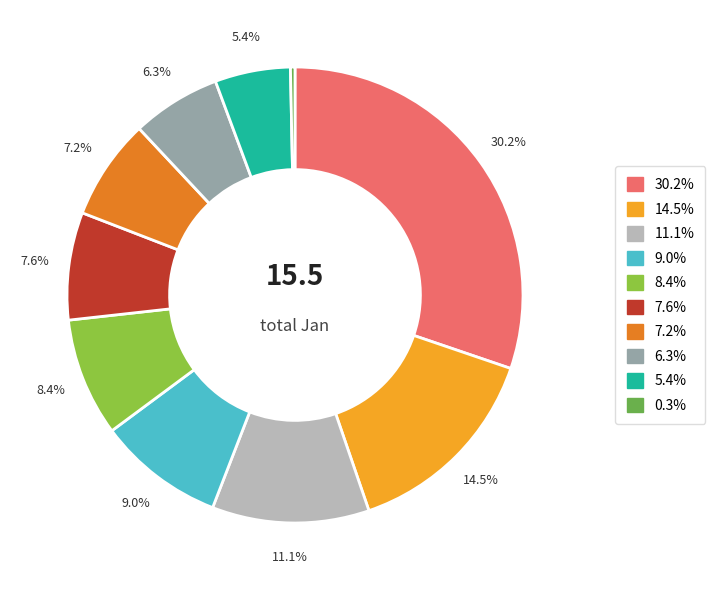

Is there a majority slice in this chart?

No